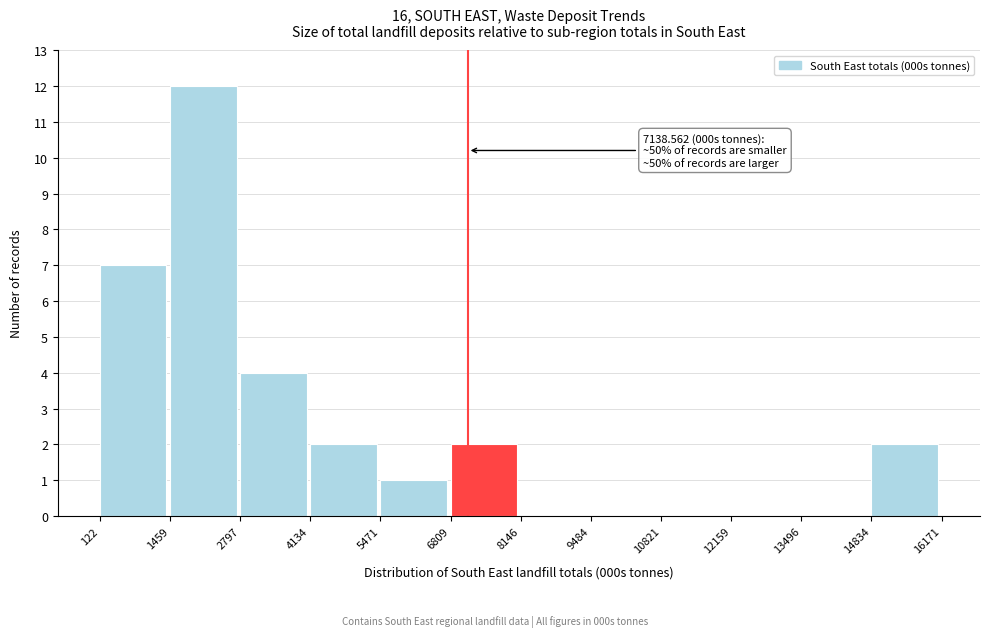

Over which range of the x-axis is the bar tallest?

1459 to 2797